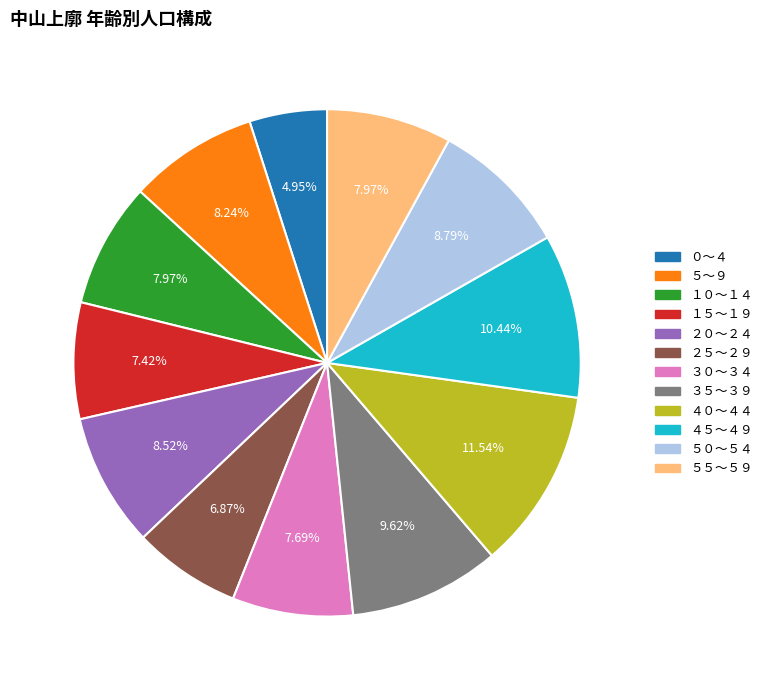

Combined, what portion of the pie is ４５～４９ and ３０～３４?

18.1%